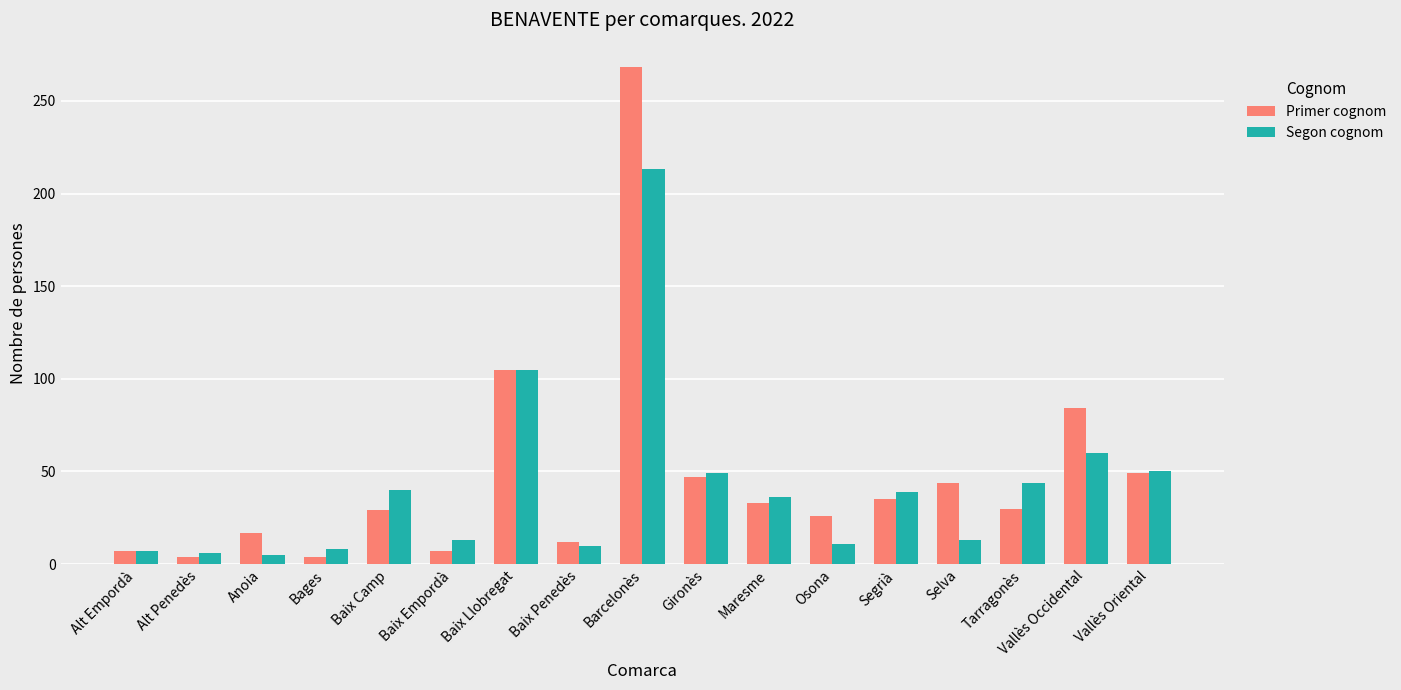

What is the sum of all Primer cognom values?

801